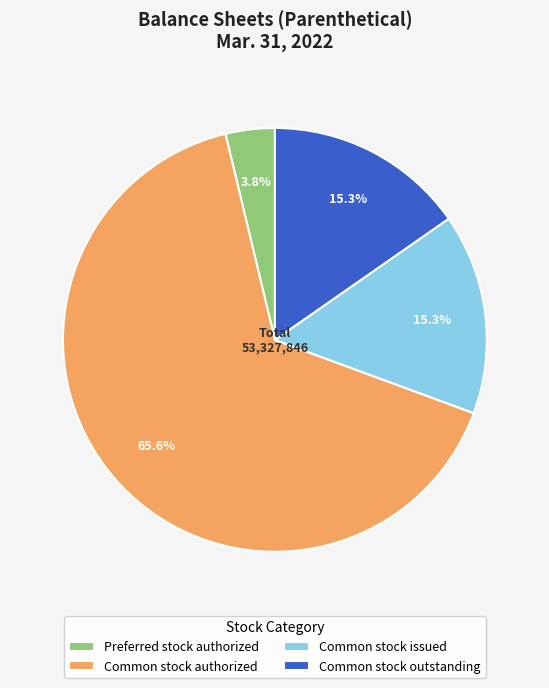

To the nearest percent, what portion does Preferred stock authorized represent?

4%